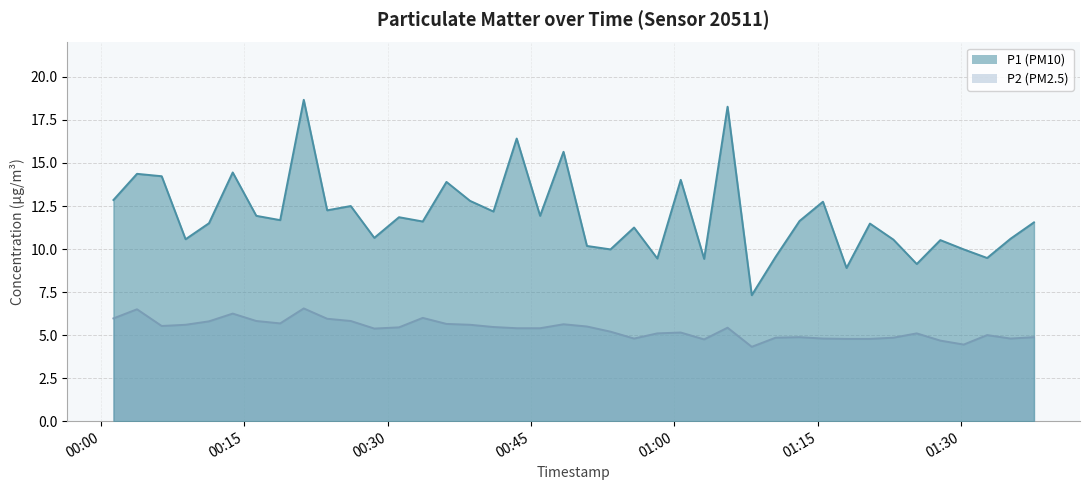

What is the maximum value shown in the chart?

18.7